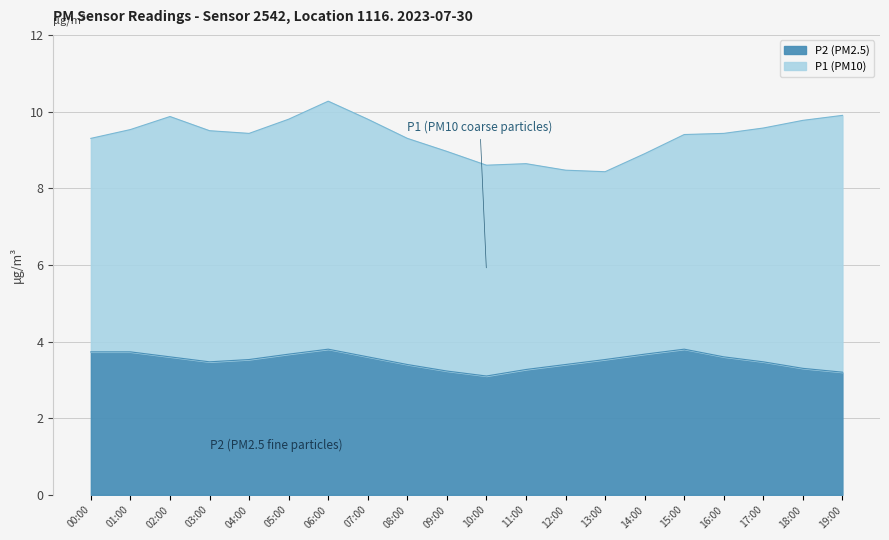

What is the change in value from 01:00 to 07:00?

-0.1